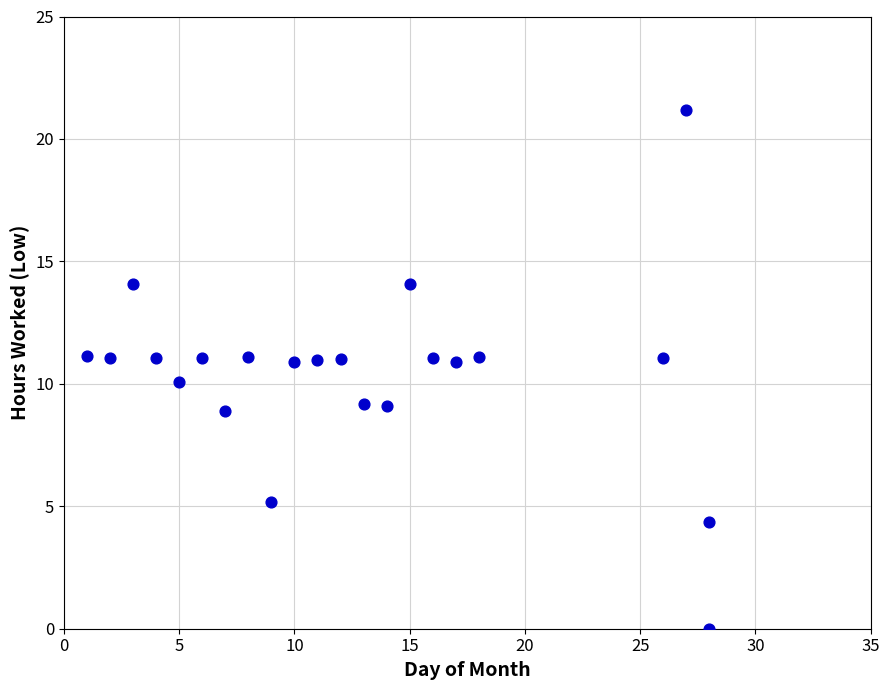

What is the range of Y values (max minus min)?

21.2